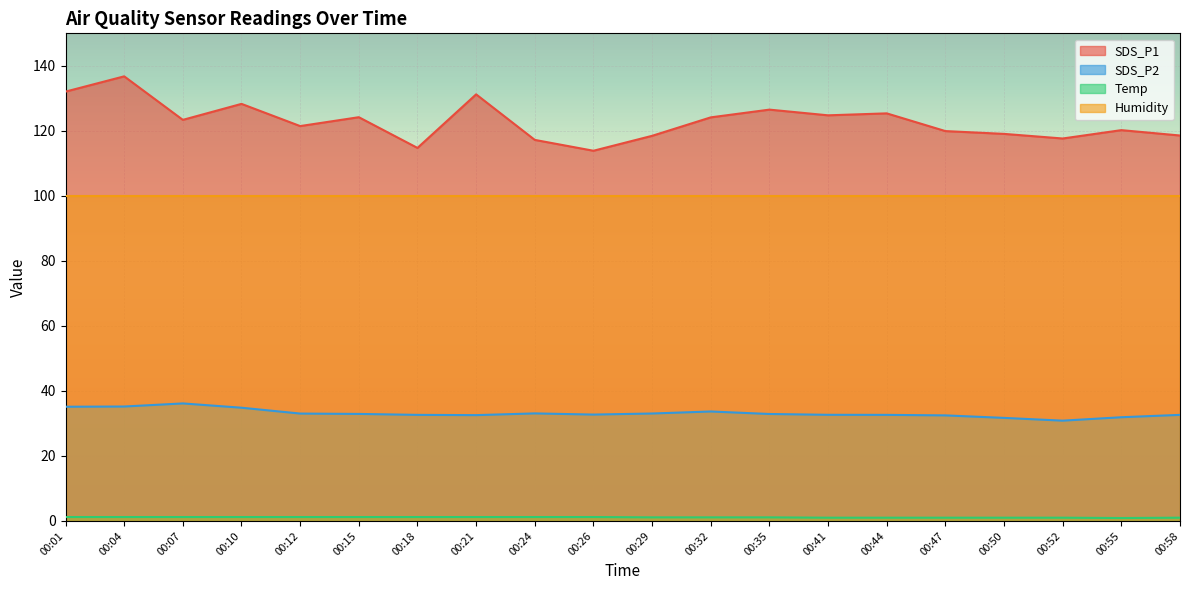

What is the spread (max minus min) of values at 00:47?

118.9